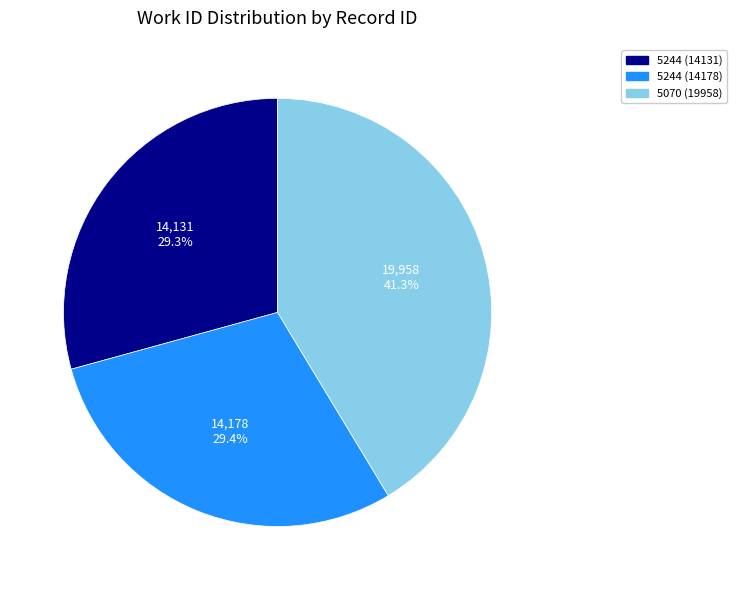

True or false: 5244 (14178) accounts for 37% of the total.

False